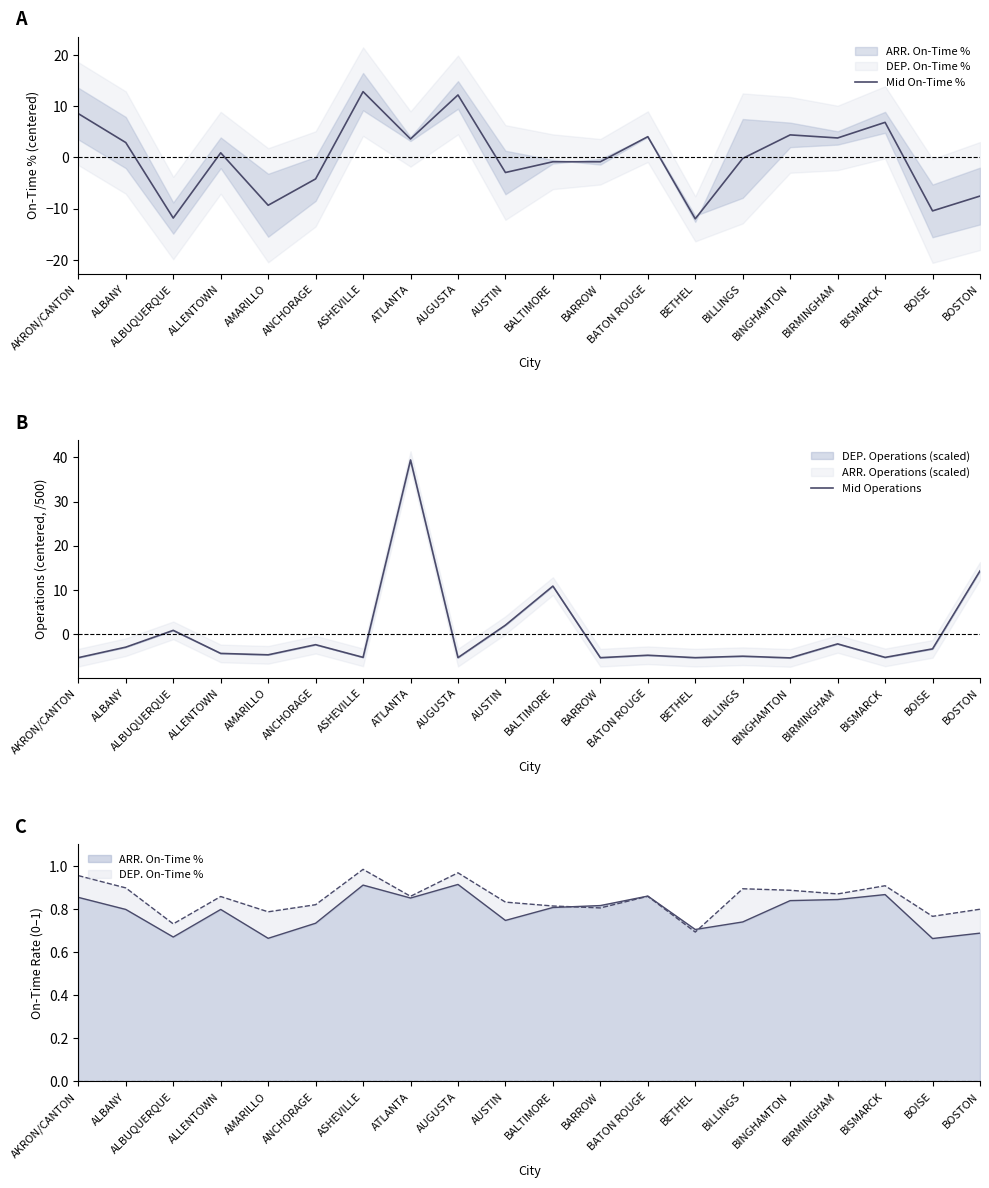

Rank the categories by Mid On-Time % value from highest to lowest.

ASHEVILLE, AUGUSTA, AKRON/CANTON, BISMARCK, BINGHAMTON, BATON ROUGE, BIRMINGHAM, ATLANTA, ALBANY, ALLENTOWN, BILLINGS, BALTIMORE, BARROW, AUSTIN, ANCHORAGE, BOSTON, AMARILLO, BOISE, ALBUQUERQUE, BETHEL